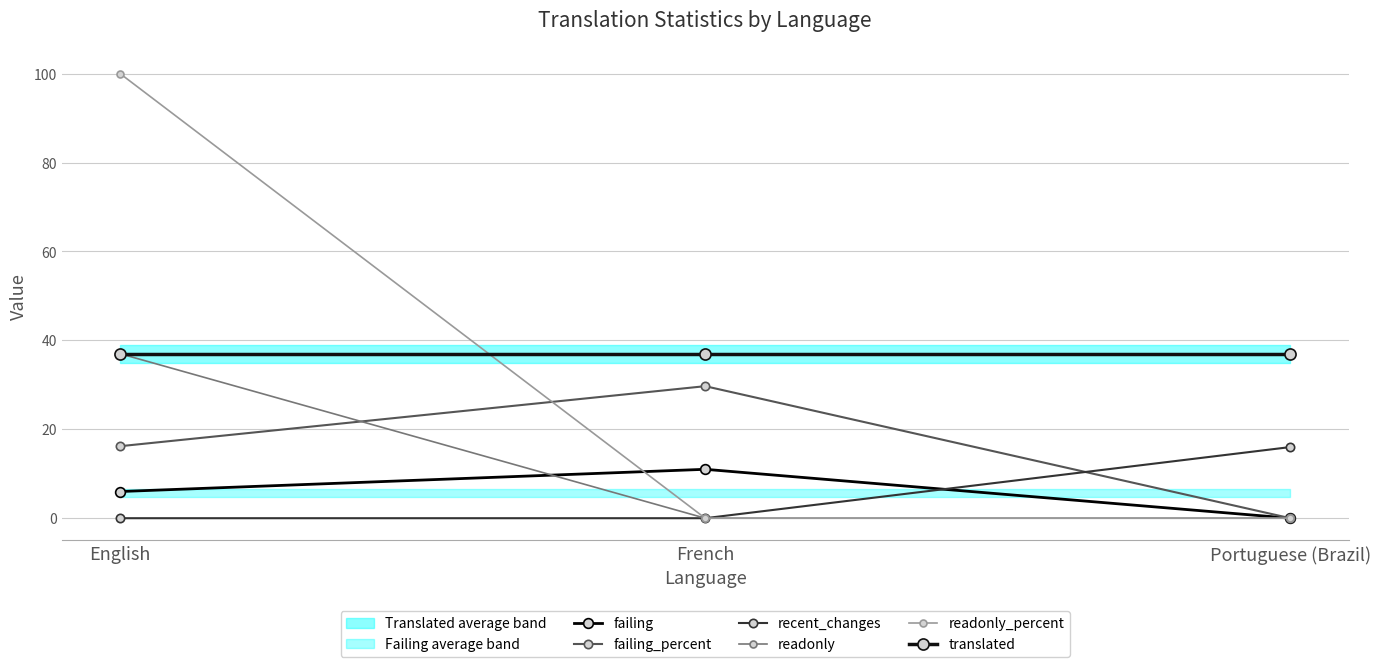

What is the total value across all series at English?

196.2